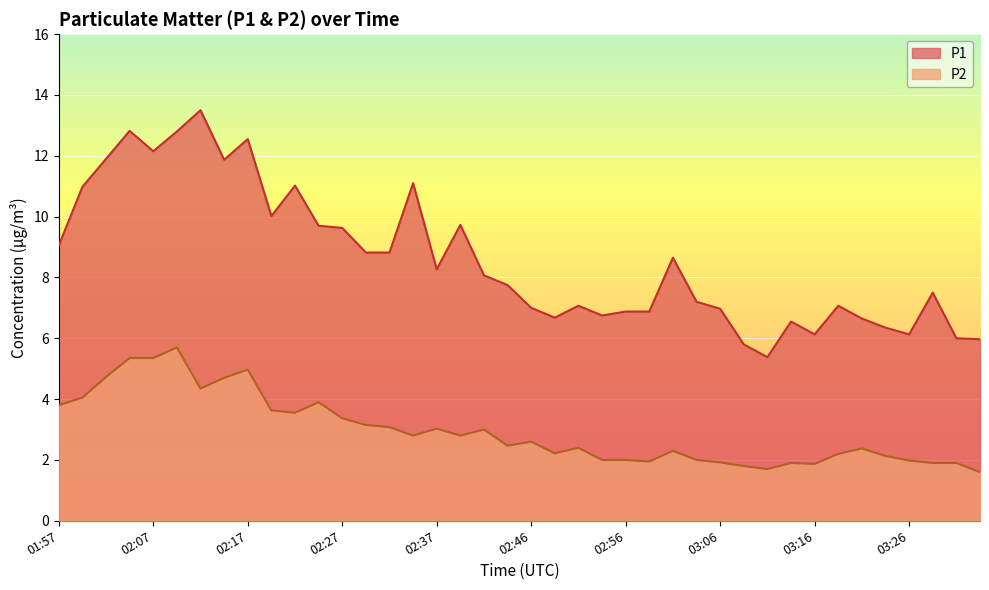

What value does the P2 series have at 03:14?

1.9